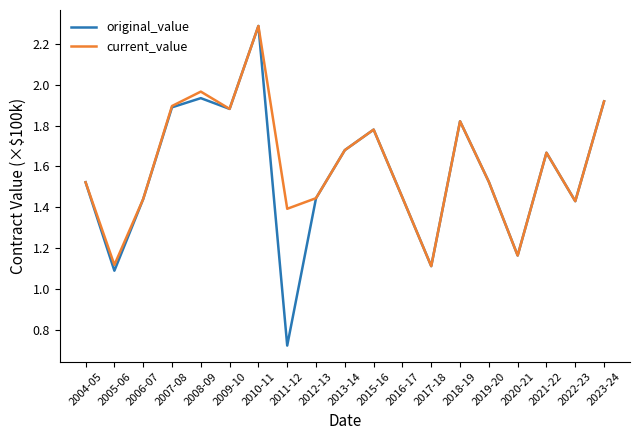

What is the maximum value shown in the chart?

2.3